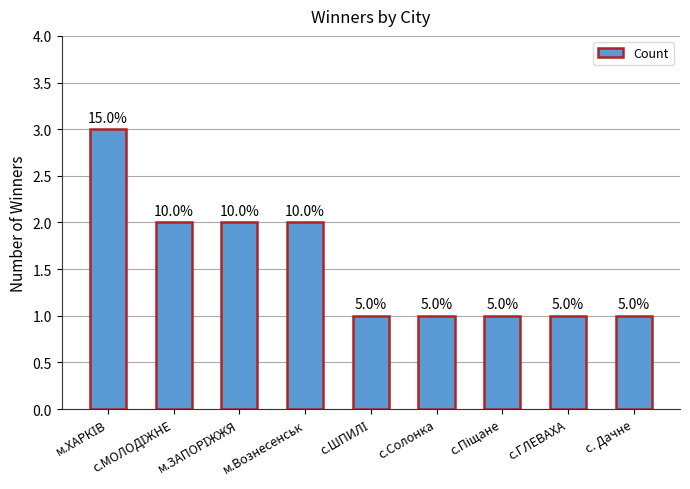

How many bars are there in total?

9